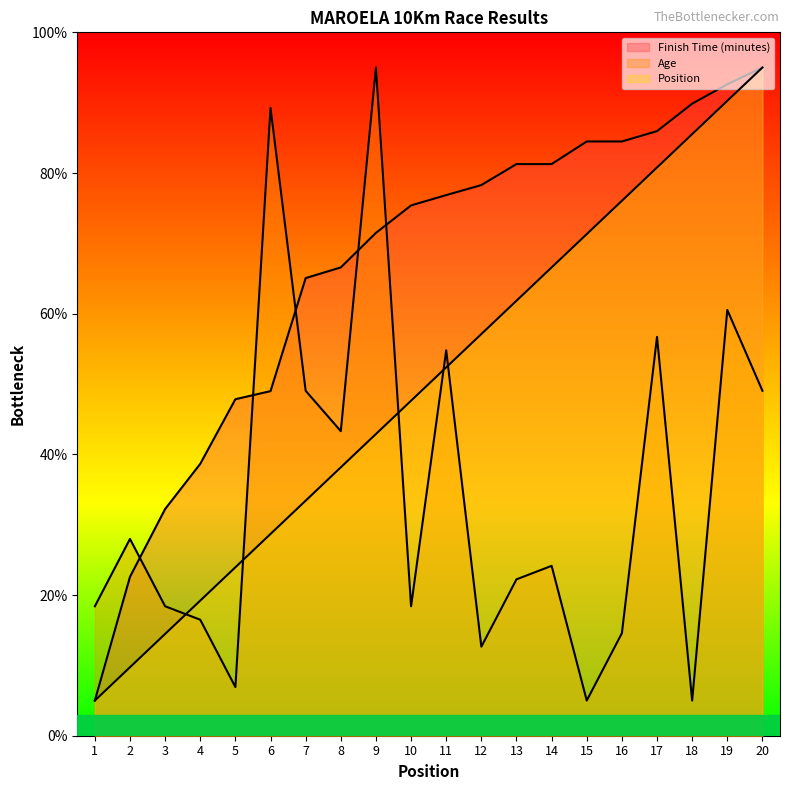

True or false: Finish Time (minutes) has more than 2 points higher than both neighbors.

False